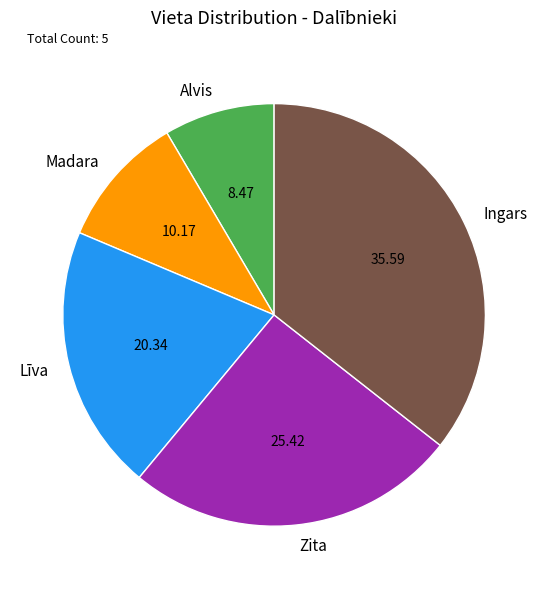

Approximately how many times larger is the value at Madara compared to Alvis?

1.2